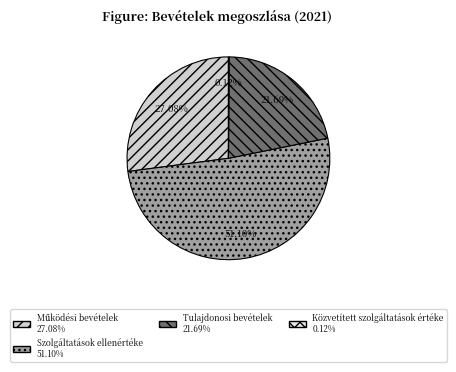

Is there any slice that represents more than half of the pie?

Yes